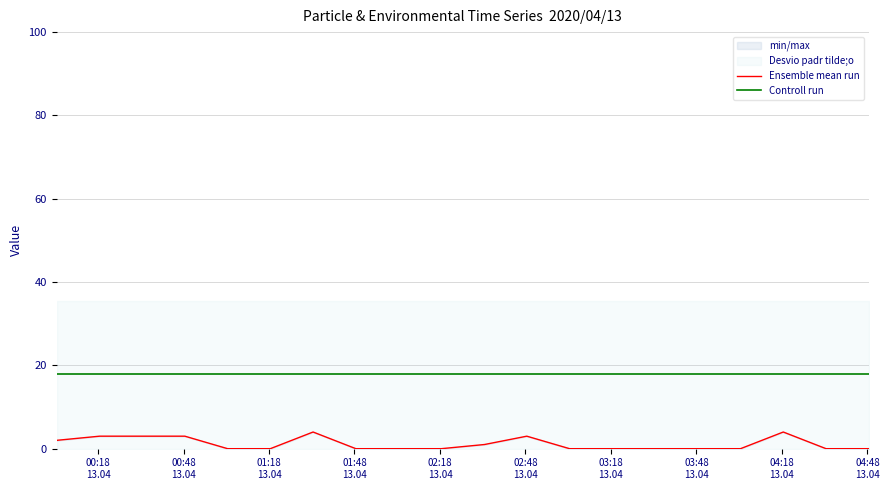

True or false: Ensemble mean run and Controll run cross at least once.

False